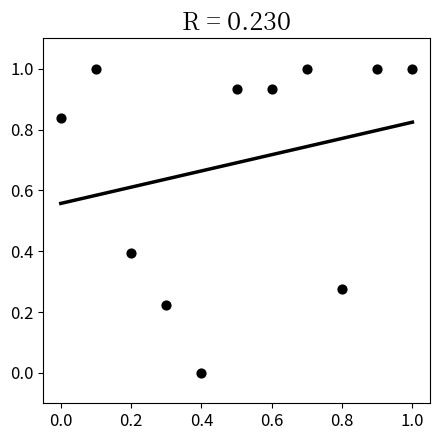

What is the average X value?

0.5